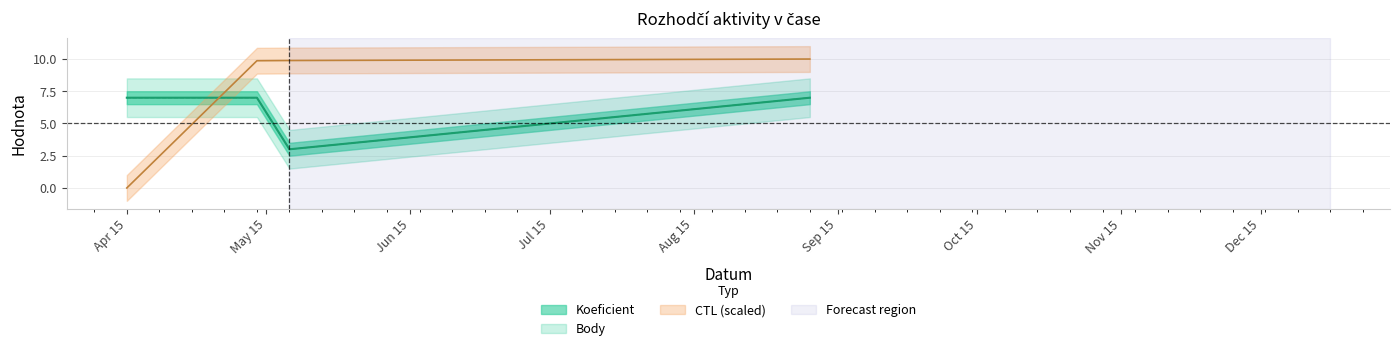

Rank the categories by CTL value from highest to lowest.

2023-09-09, 2023-05-20, 2023-05-13, 2023-04-15